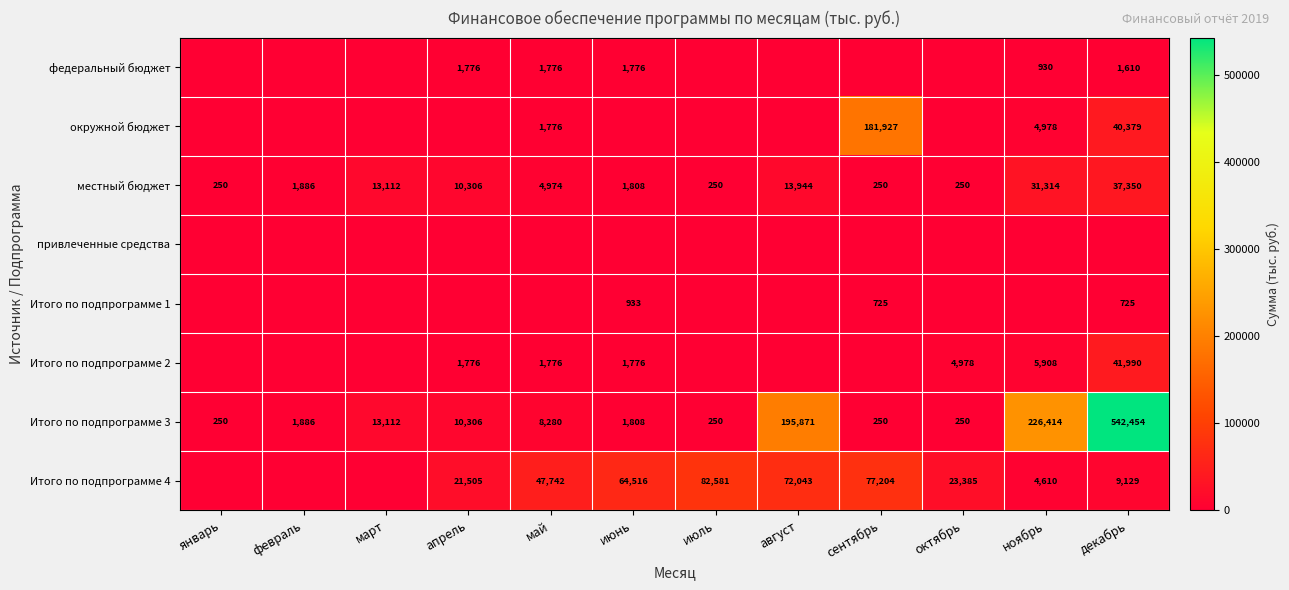

The Итого по подпрограмме 3 series shows 542454 at декабрь. True or false?

True